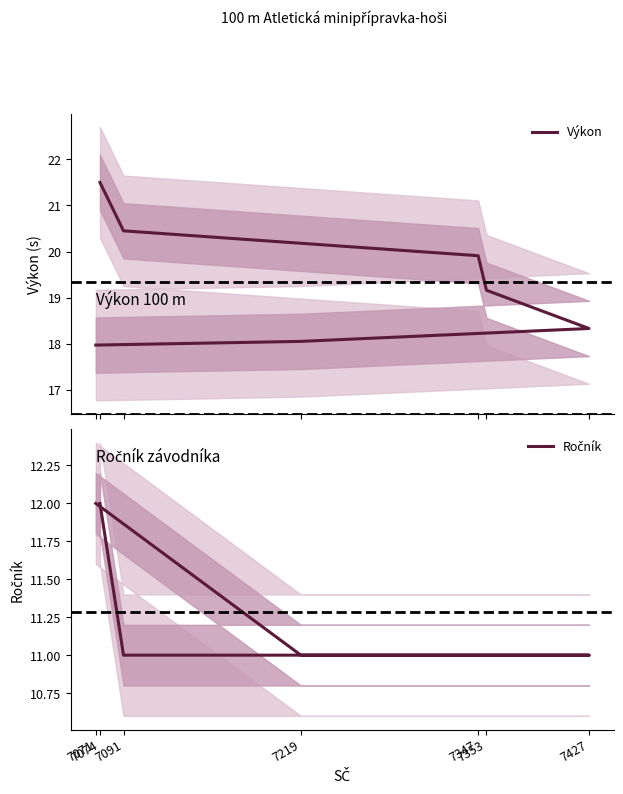

How many lines are shown in the chart?

2